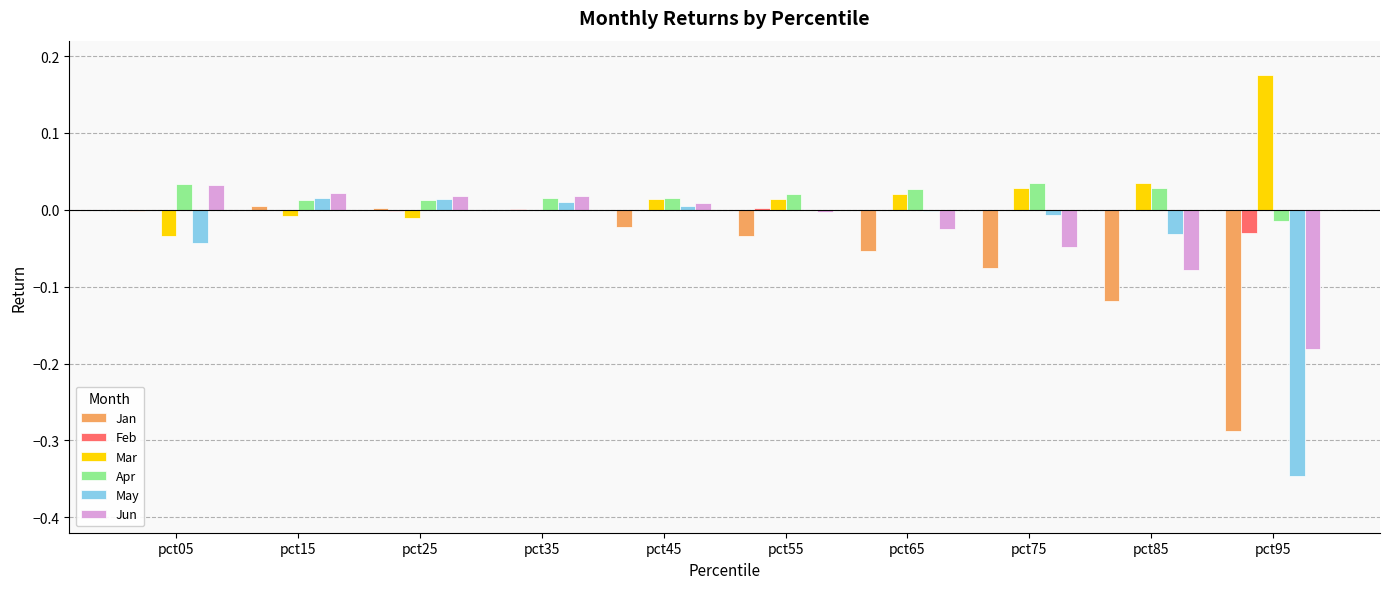

Is it true that Jun equals 0.0 at pct25?

True